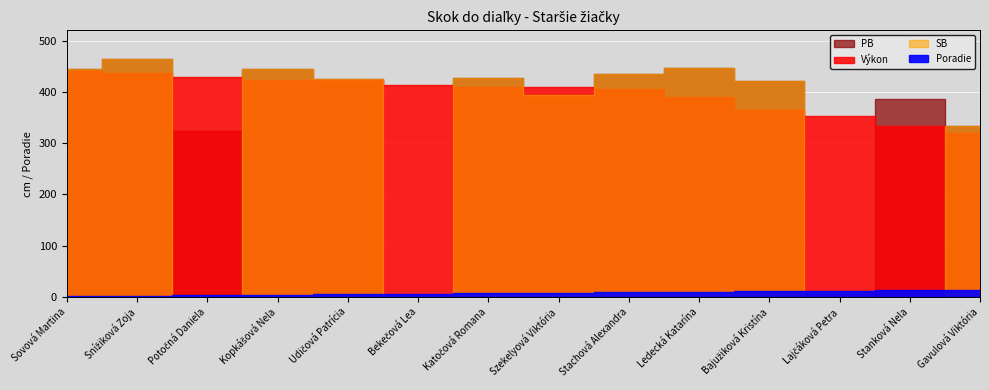

Reading left to right, extract all data points from this chart.

Výkon: Sovová Martina=441	Snížiková Zoja=437	Potočná Daniela=429	Kopkášová Nela=423	Udičová Patrícia=423	Bekečová Lea=413	Katočová Romana=410	Szekelyová Viktória=409	Stachová Alexandra=406	Ledecká Katarína=390	Bajužiková Kristína=365	Lajčáková Petra=353	Stanková Nela=334	Gavulová Viktória=319
Poradie: Sovová Martina=1	Snížiková Zoja=2	Potočná Daniela=3	Kopkášová Nela=4	Udičová Patrícia=5	Bekečová Lea=6	Katočová Romana=7	Szekelyová Viktória=8	Stachová Alexandra=9	Ledecká Katarína=10	Bajužiková Kristína=11	Lajčáková Petra=12	Stanková Nela=13	Gavulová Viktória=14
PB: Sovová Martina=445	Snížiková Zoja=464	Potočná Daniela=324	Kopkášová Nela=445	Udičová Patrícia=426	Bekečová Lea=0	Katočová Romana=428	Szekelyová Viktória=393	Stachová Alexandra=435	Ledecká Katarína=447	Bajužiková Kristína=421	Lajčáková Petra=0	Stanková Nela=387	Gavulová Viktória=333
SB: Sovová Martina=445	Snížiková Zoja=464	Potočná Daniela=0	Kopkášová Nela=445	Udičová Patrícia=426	Bekečová Lea=0	Katočová Romana=428	Szekelyová Viktória=393	Stachová Alexandra=435	Ledecká Katarína=447	Bajužiková Kristína=421	Lajčáková Petra=0	Stanková Nela=0	Gavulová Viktória=333